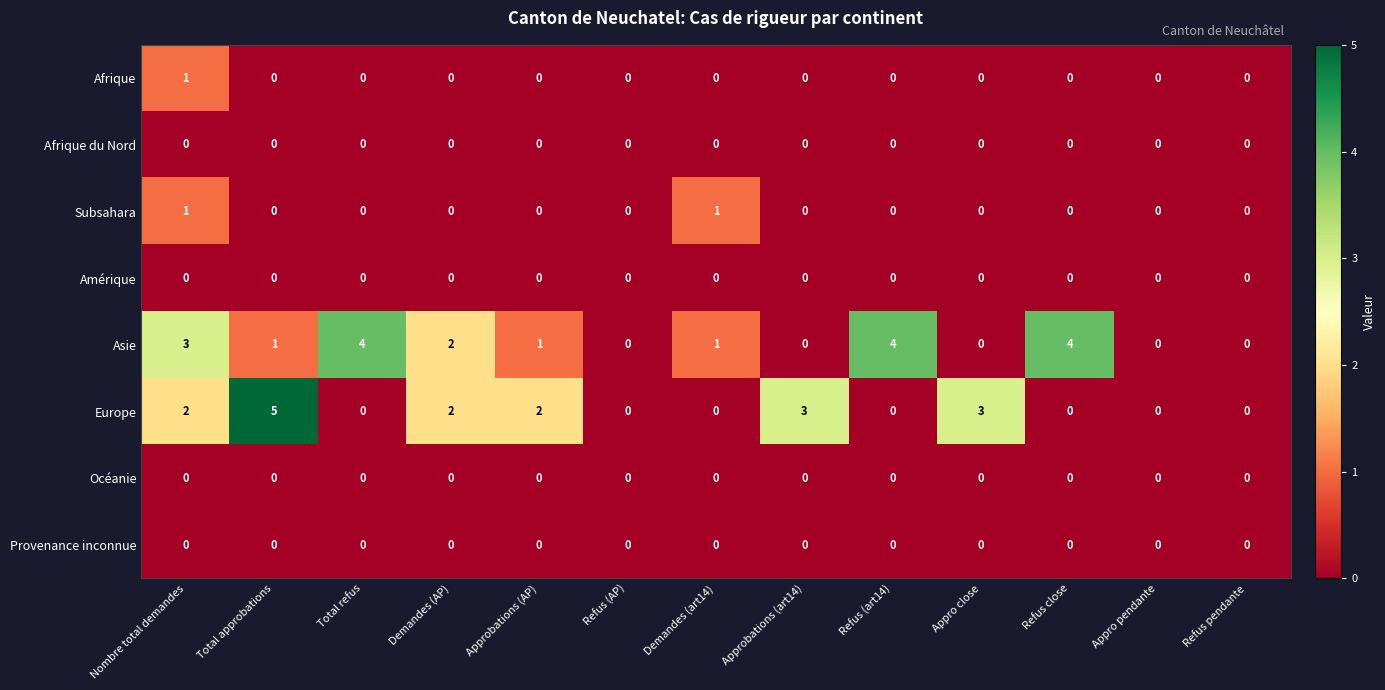

True or false: Afrique has a value of -1 at Demandes (art14).

False